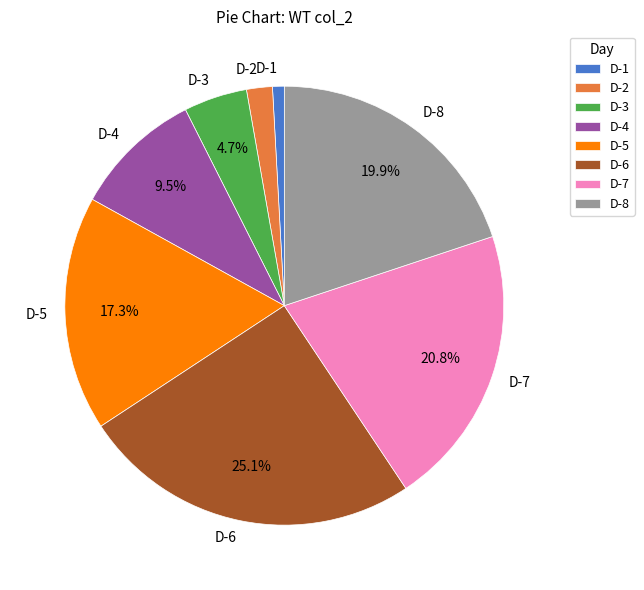

To the nearest percent, what portion does D-2 represent?

2%